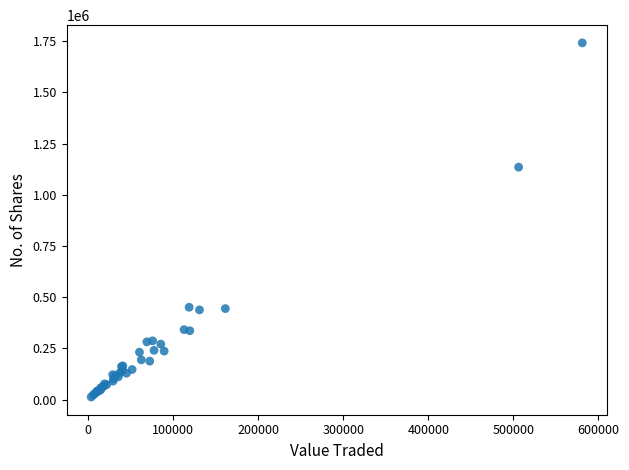

What Y value in the scatter plot is closest to 877503?

1135227